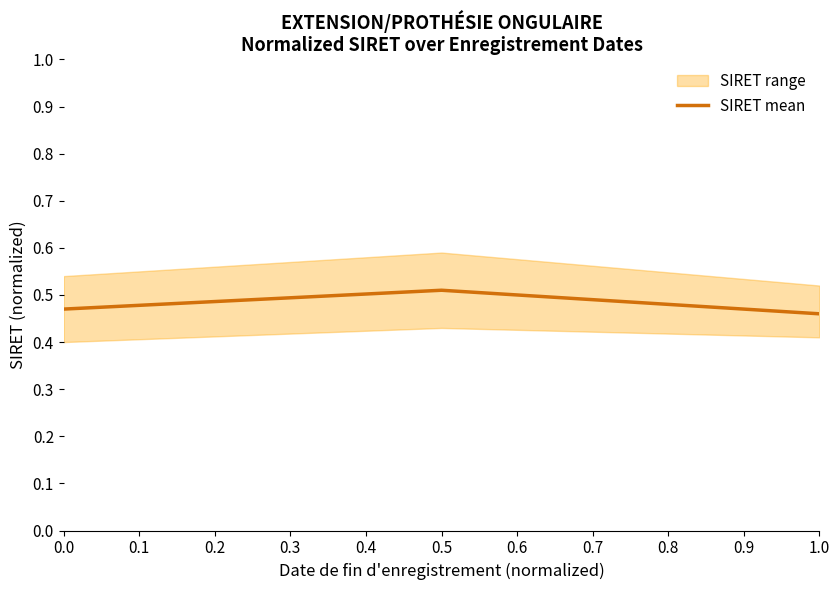

Count the SIRET mean values in the range 0 to 1.

3